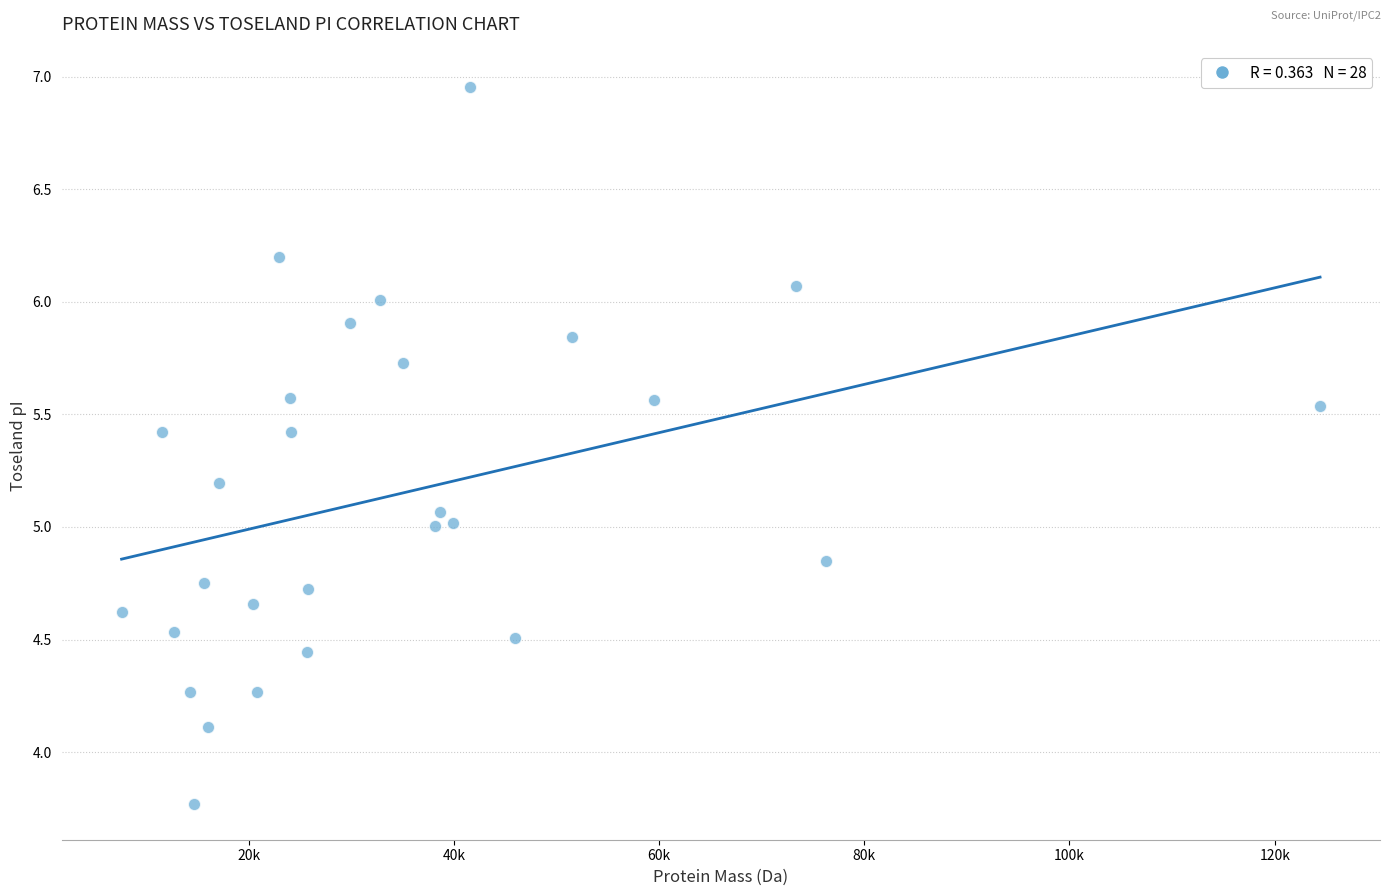

What is the range of X values (max minus min)?

116798.3